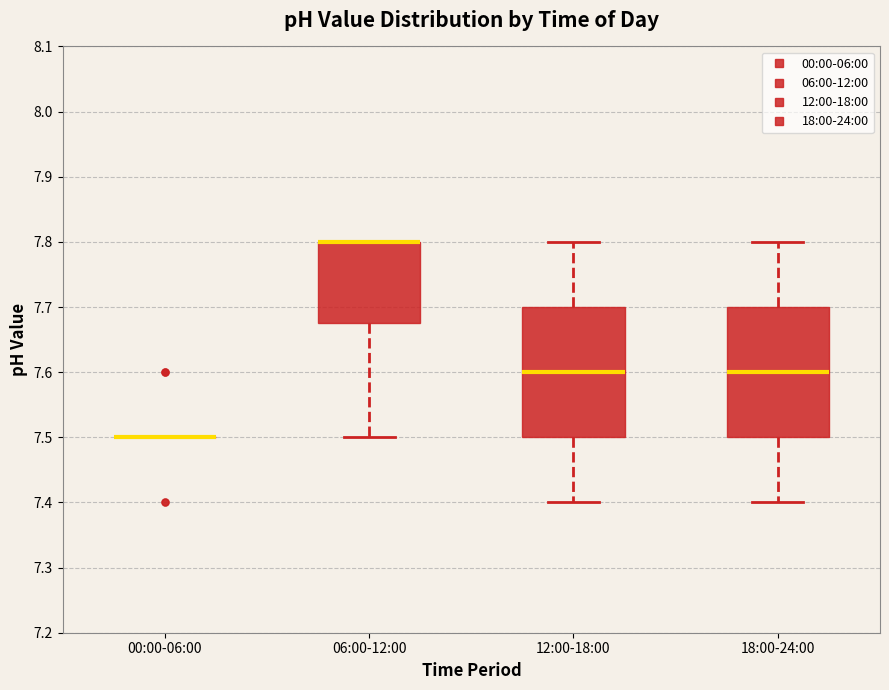

Reading left to right, transcribe this box plot: for each box, give where its median line is, the range the box spans, and where its two whiskers end, as read against the y-axis. The values are not printed on the chart, so give them approximately, as read against the axis.

00:00-06:00: box collapsed to a line at 7.50, whiskers 7.50 to 7.50
06:00-12:00: median 7.80 (drawn on the box's upper edge), box 7.68 to 7.80, whiskers 7.50 to 7.80
12:00-18:00: median 7.60, box 7.50 to 7.70, whiskers 7.40 to 7.80
18:00-24:00: median 7.60, box 7.50 to 7.70, whiskers 7.40 to 7.80